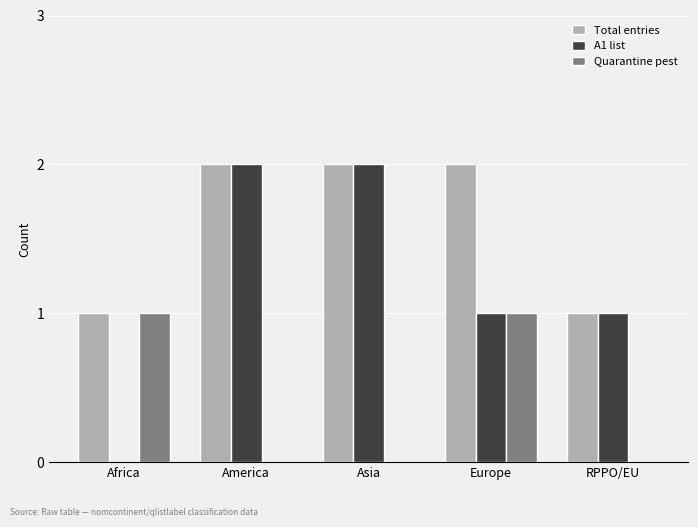

What is the sum of all Total entries values?

8